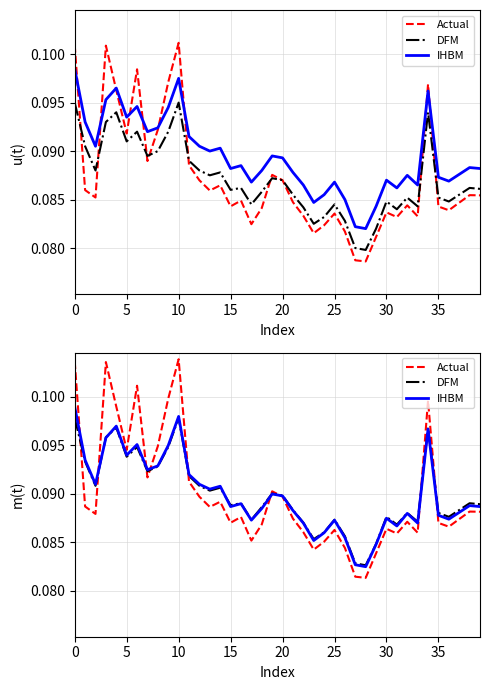

Which series has the largest total across all categories?

Actual